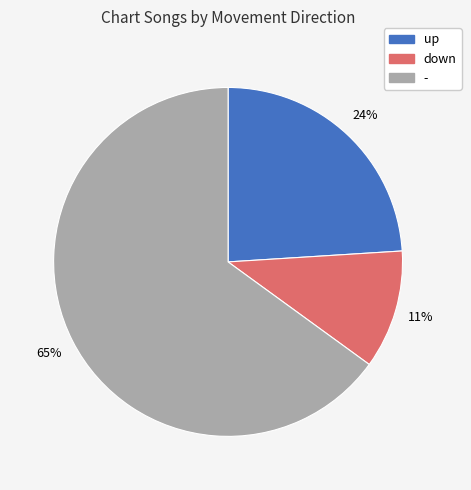

Rank the categories by value from highest to lowest.

-, up, down